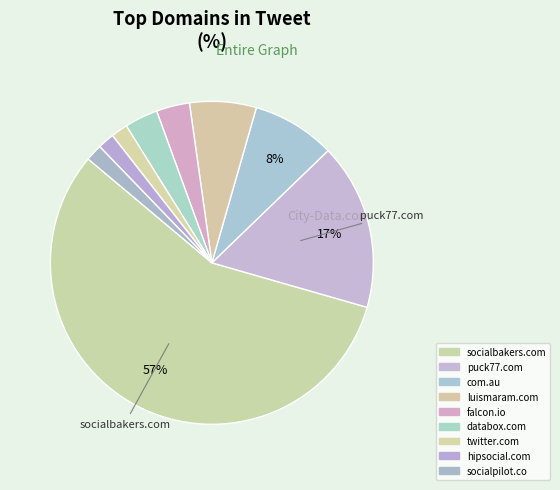

How many slices are in this pie chart?

9